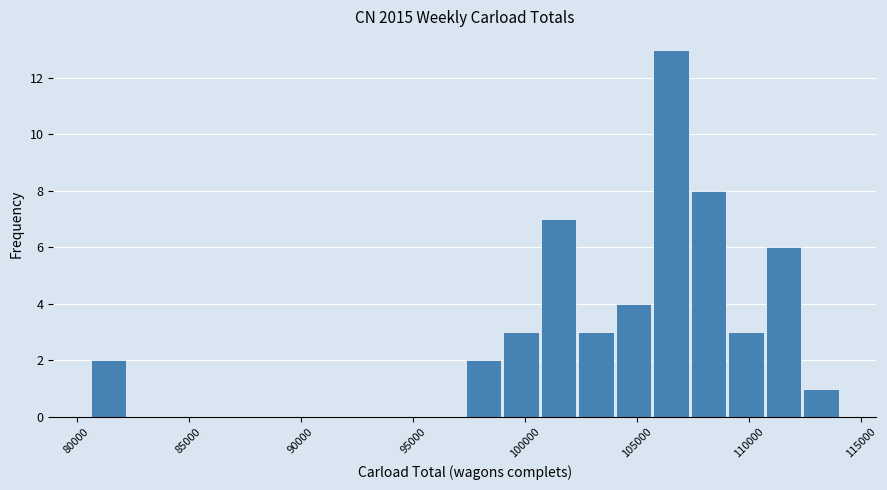

Read against the x-axis, roughly where is the centre of the tallest bar?

106500